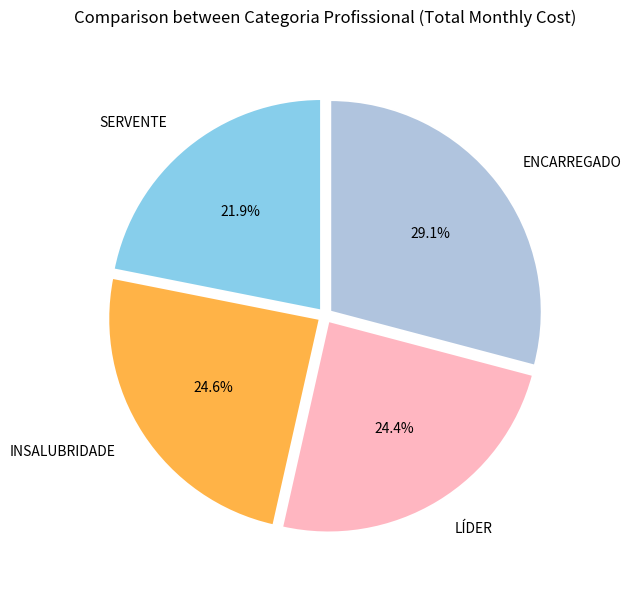

Is there any slice that represents more than half of the pie?

No